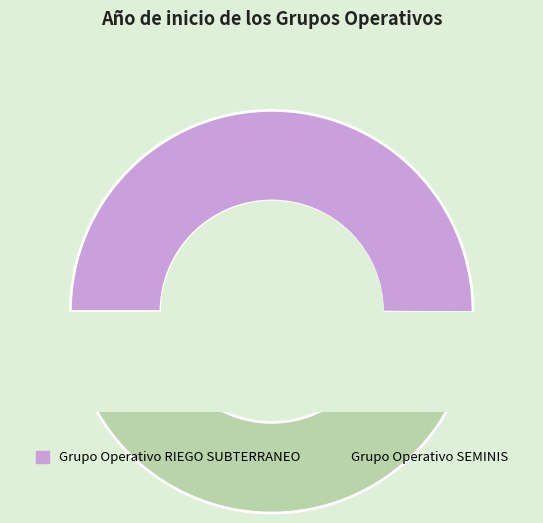

Combined, do Grupo Operativo SEMINIS and Grupo Operativo RIEGO SUBTERRANEO account for over 50%?

Yes